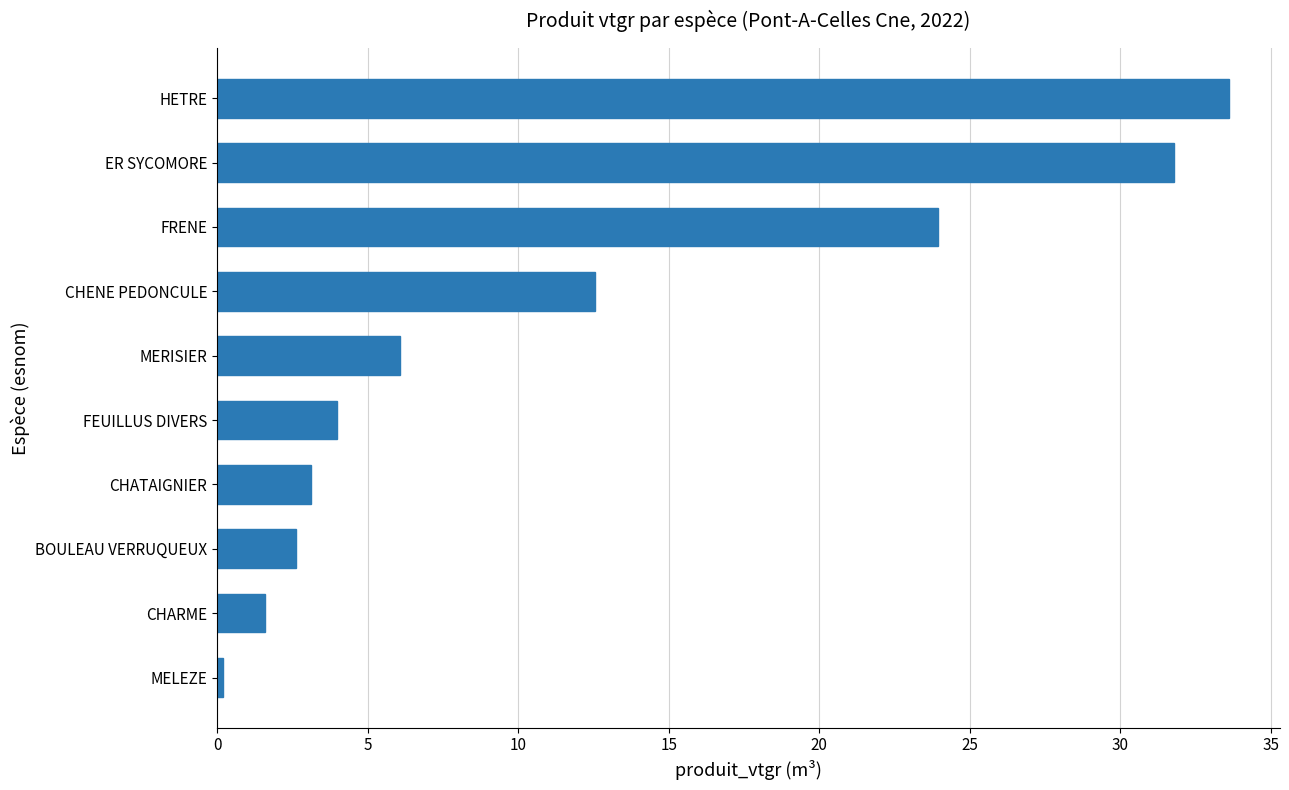

What is the sum of all values?

119.5